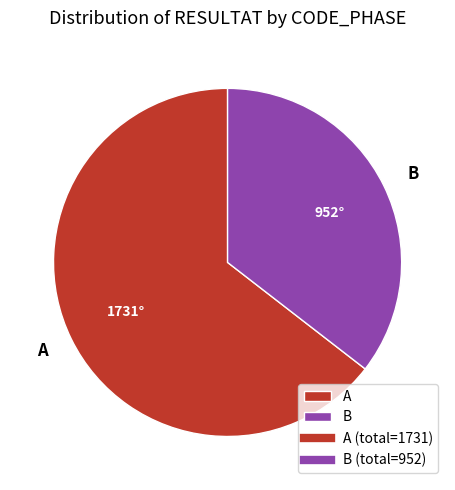

Which has a higher value, A or B?

A